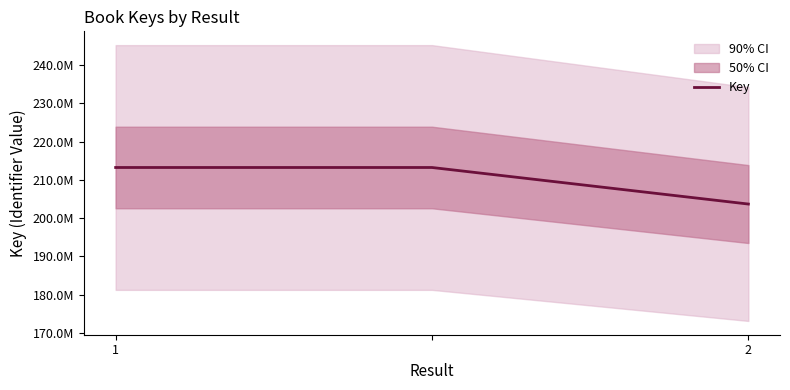

What is the maximum value shown in the chart?

213238971